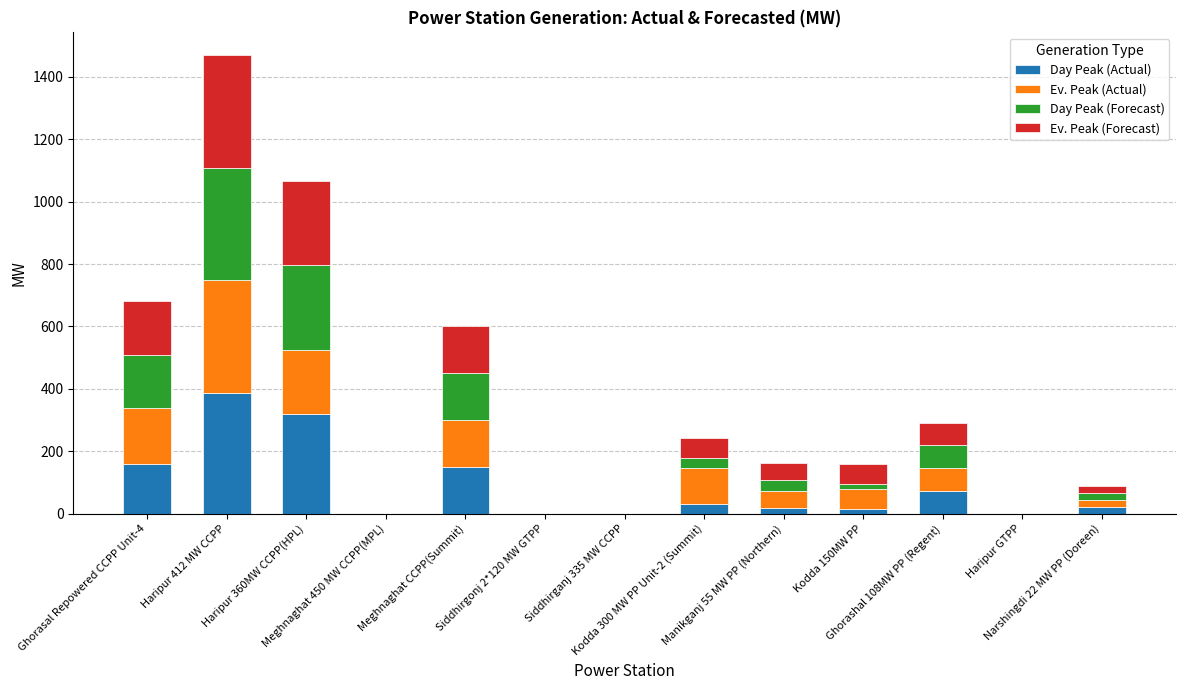

How many categories are shown in the chart?

13